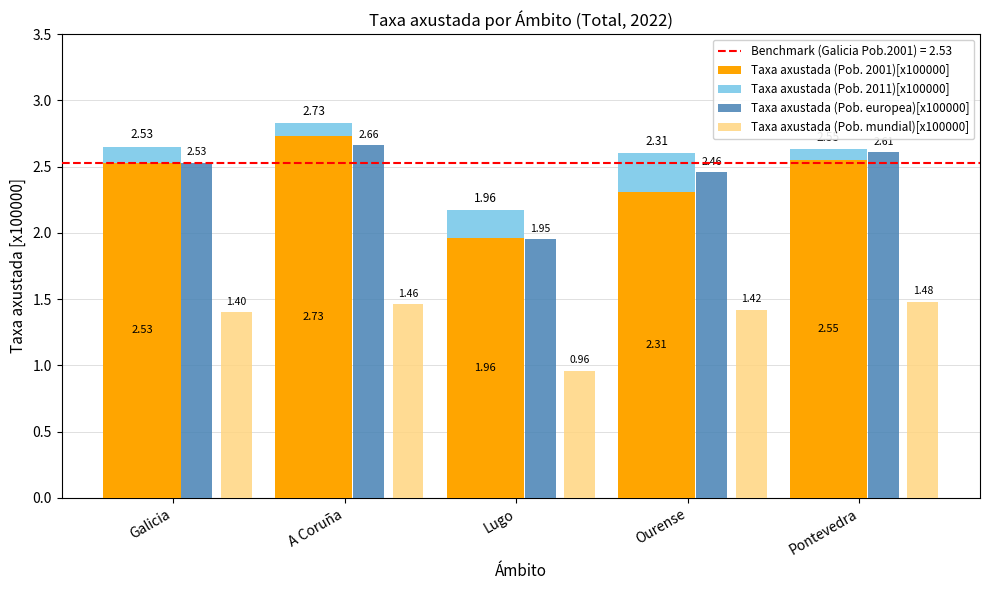

What is the sum of all Taxa axustada (Pob. 2011)[x100000] values?

0.8